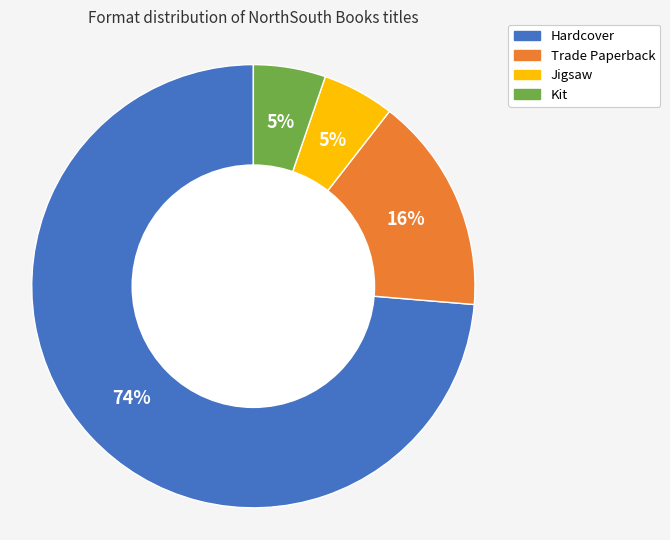

Is it true that Trade Paperback is 16% of the pie?

True